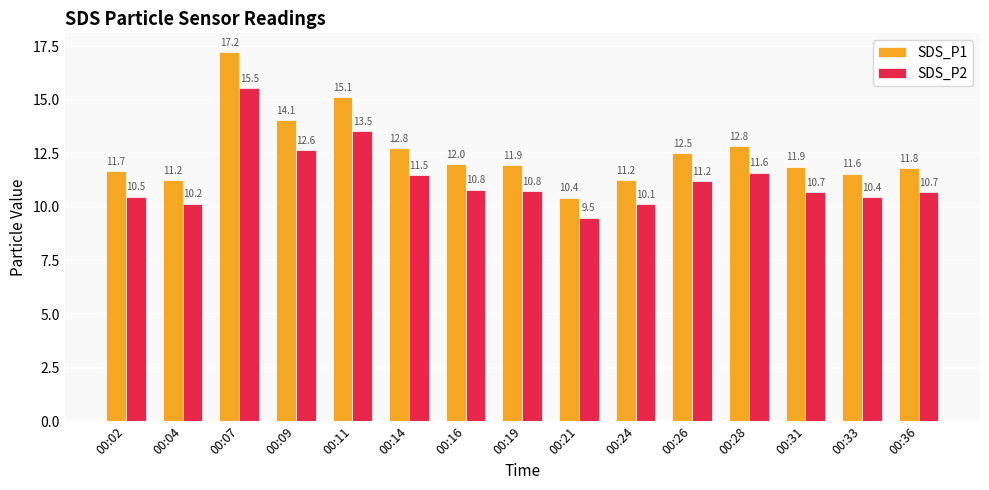

What is the sum of all SDS_P1 values?

188.2